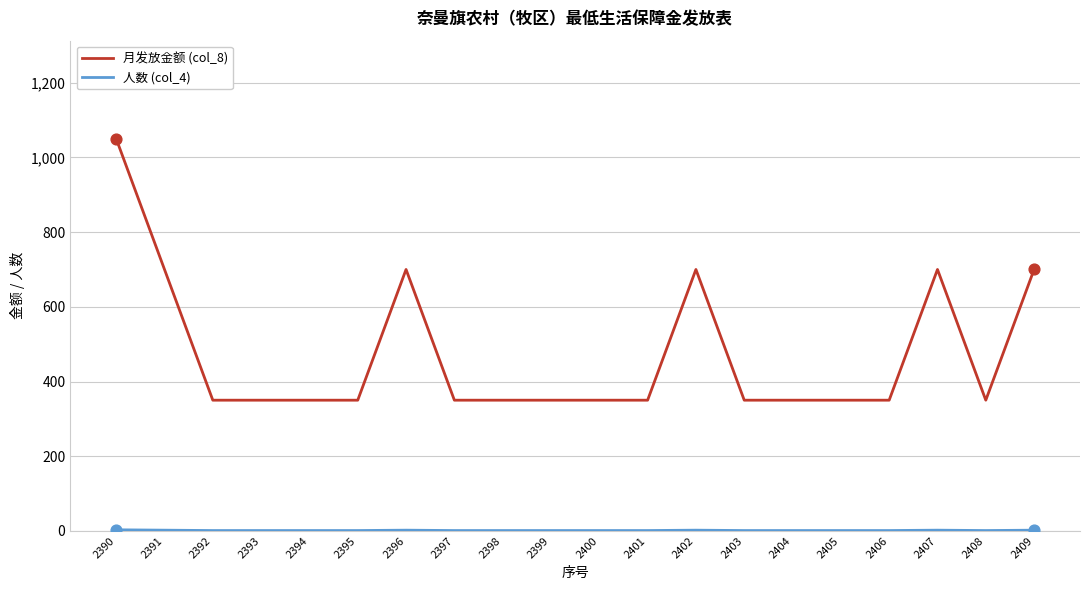

Which series has the widest spread of values?

月发放金额 (col_8)